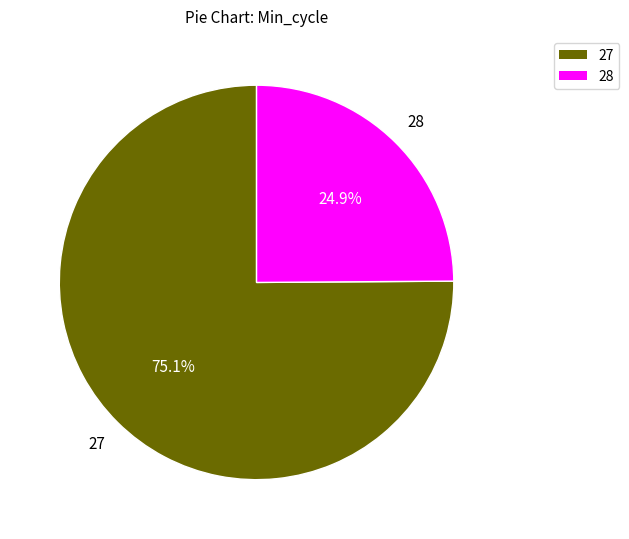

How many slices are in this pie chart?

2